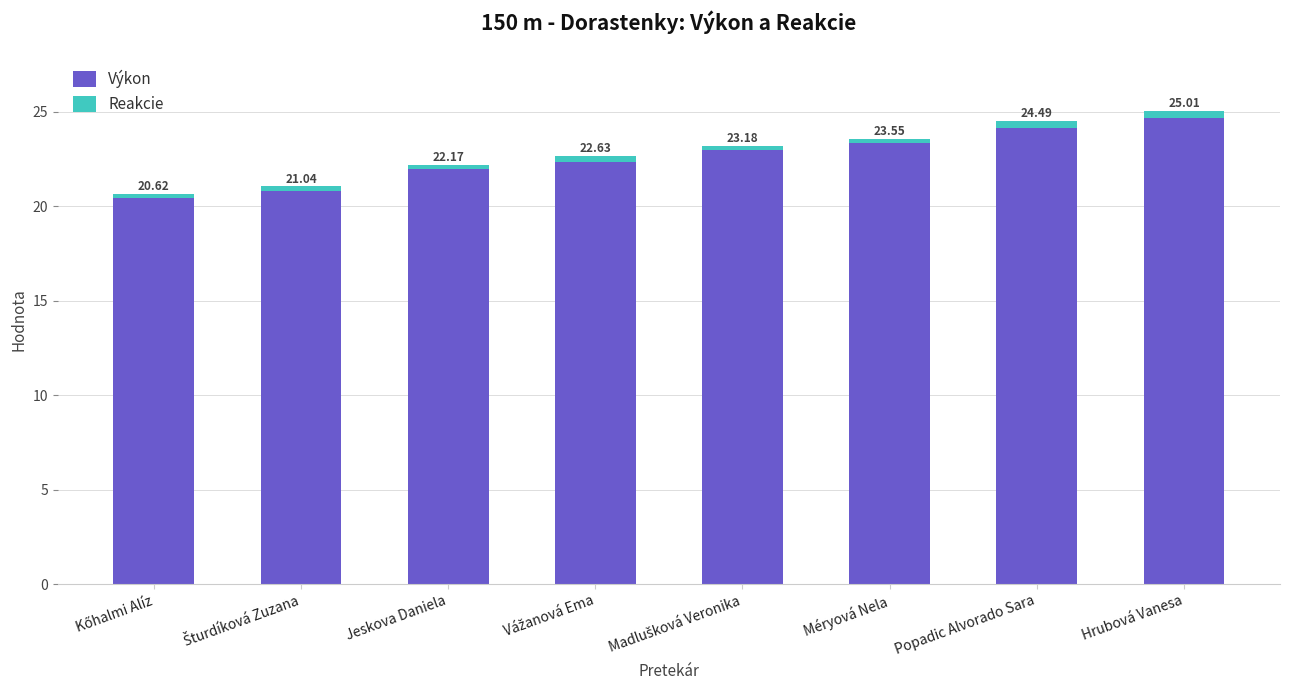

How many bars are there in total?

8